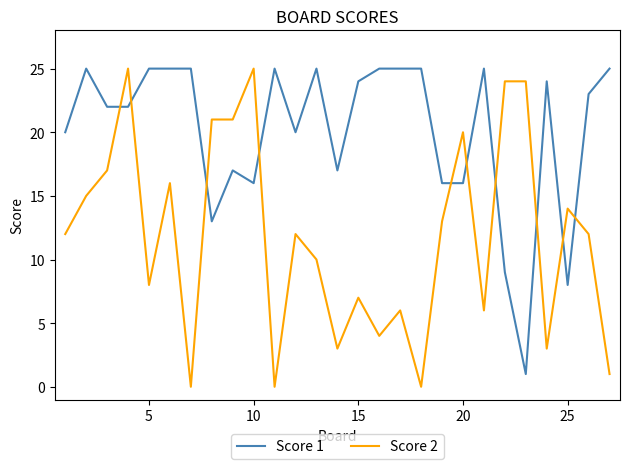

What is the greatest value displayed?

25